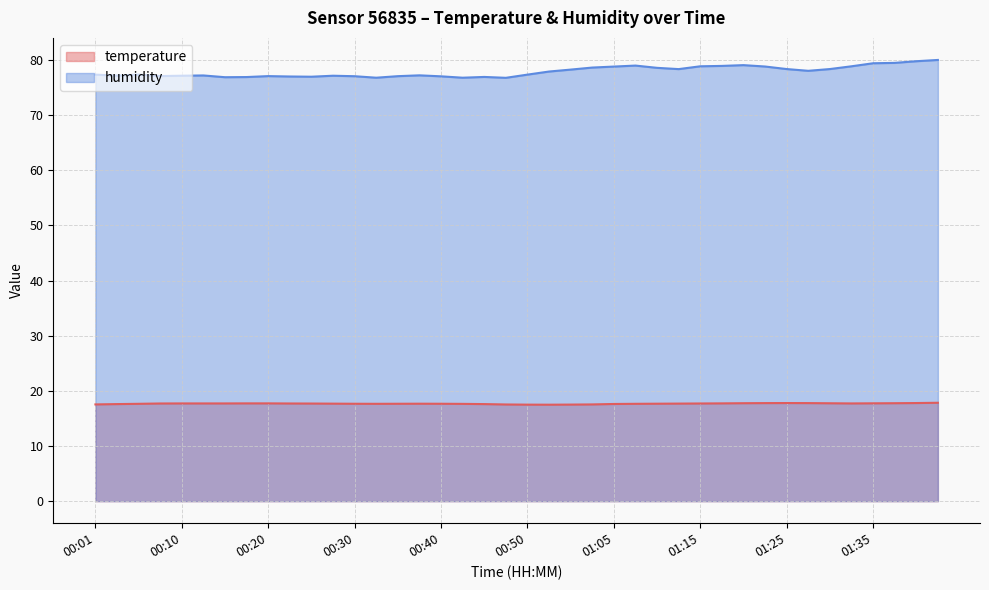

What is the label of the 2nd point from the left?

00:03